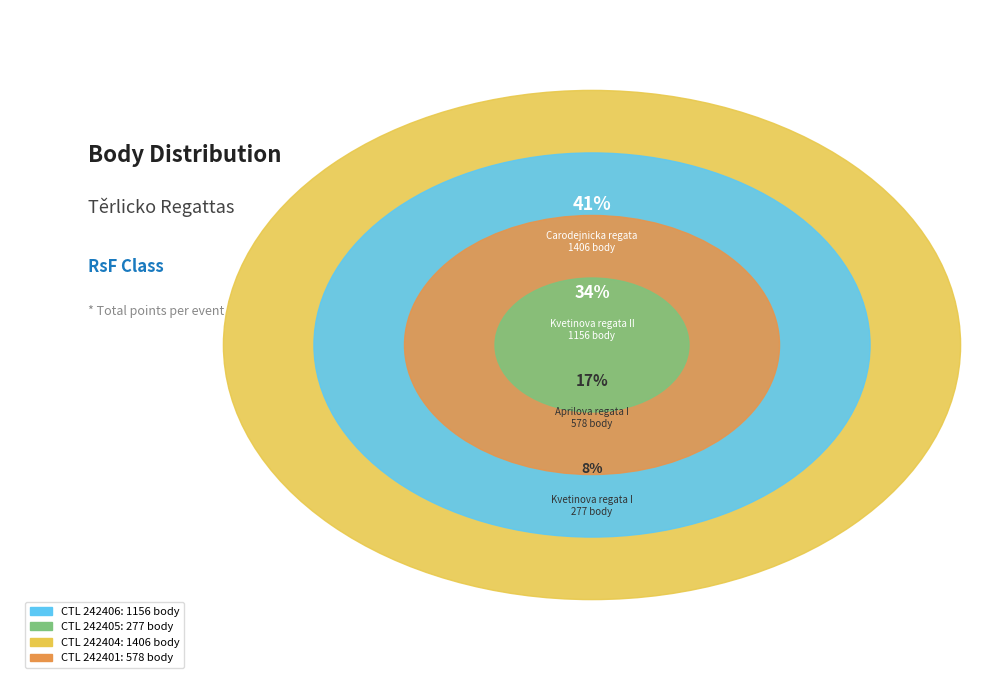

Is there any slice that represents more than half of the pie?

No